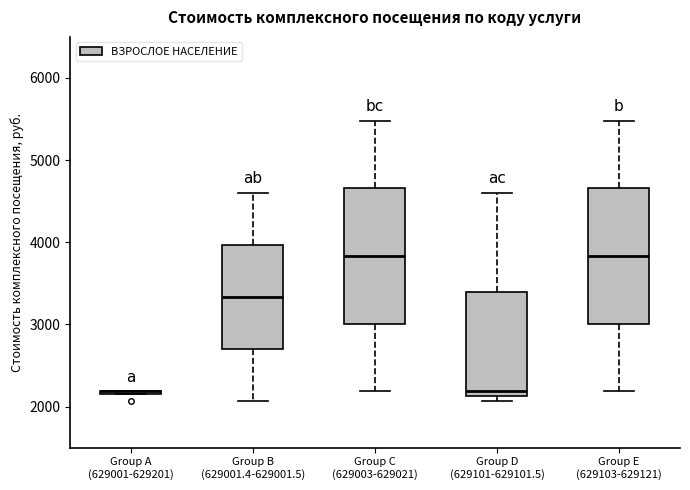

Reading left to right, transcribe this box plot: for each box, give where its median line is, the range the box spans, and where its two whiskers end, as read against the y-axis. The values are not printed on the chart, so give them approximately, as read against the axis.

Group A (629001-629201): box collapsed to a line at 2200, whiskers 2200 to 2200
Group B (629001.4-629001.5): median 3300, box 2700 to 4000, whiskers 2100 to 4600
Group C (629003-629021): median 3800, box 3000 to 4700, whiskers 2200 to 5500
Group D (629101-629101.5): median 2200, box 2100 to 3400, whiskers 2100 (just below the box's lower edge) to 4600
Group E (629103-629121): median 3800, box 3000 to 4700, whiskers 2200 to 5500